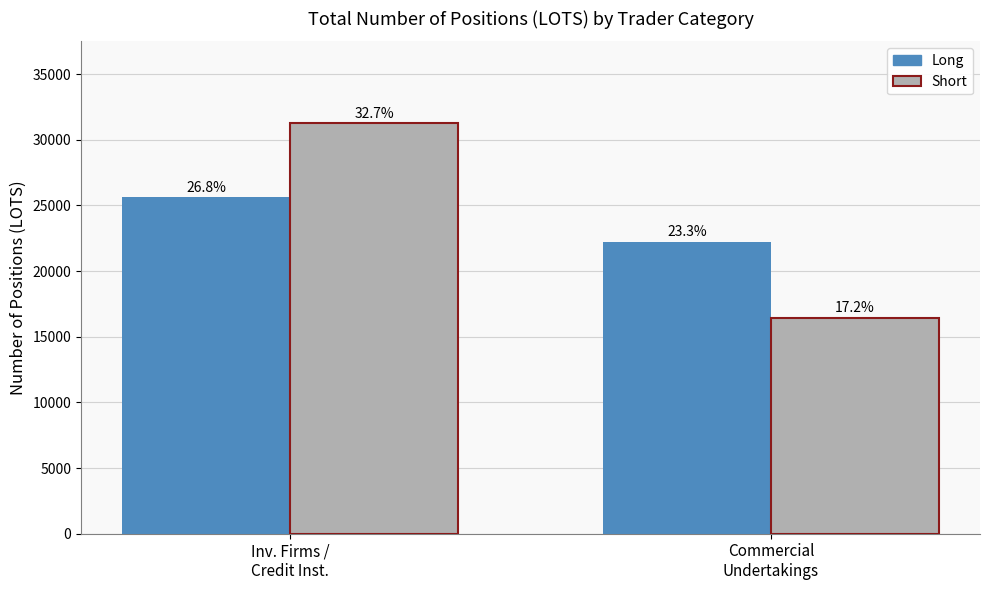

What value does the Short series have at Commercial
Undertakings?

16413.7